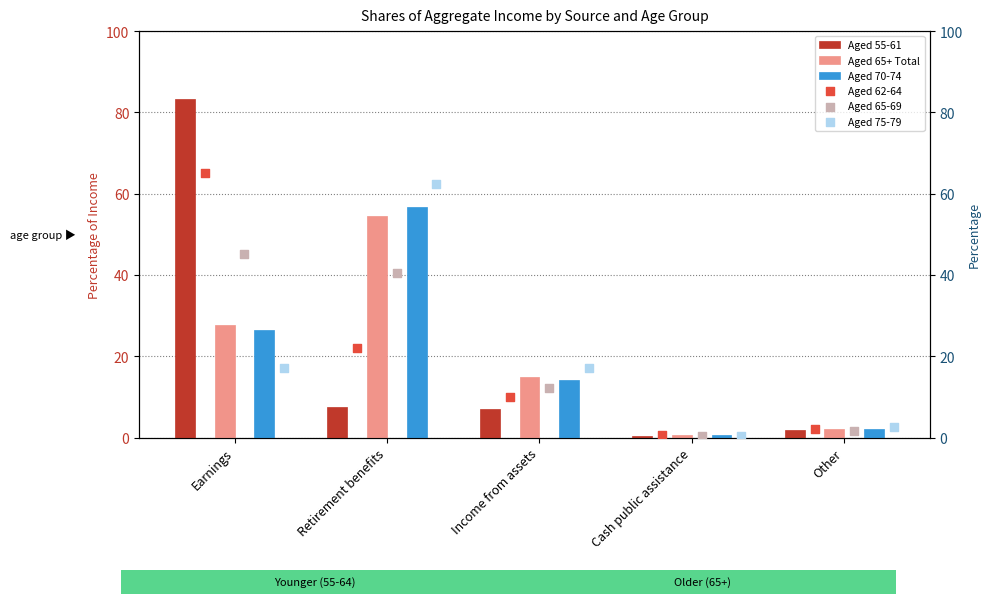

At which category is the sum across all series the highest?

Earnings